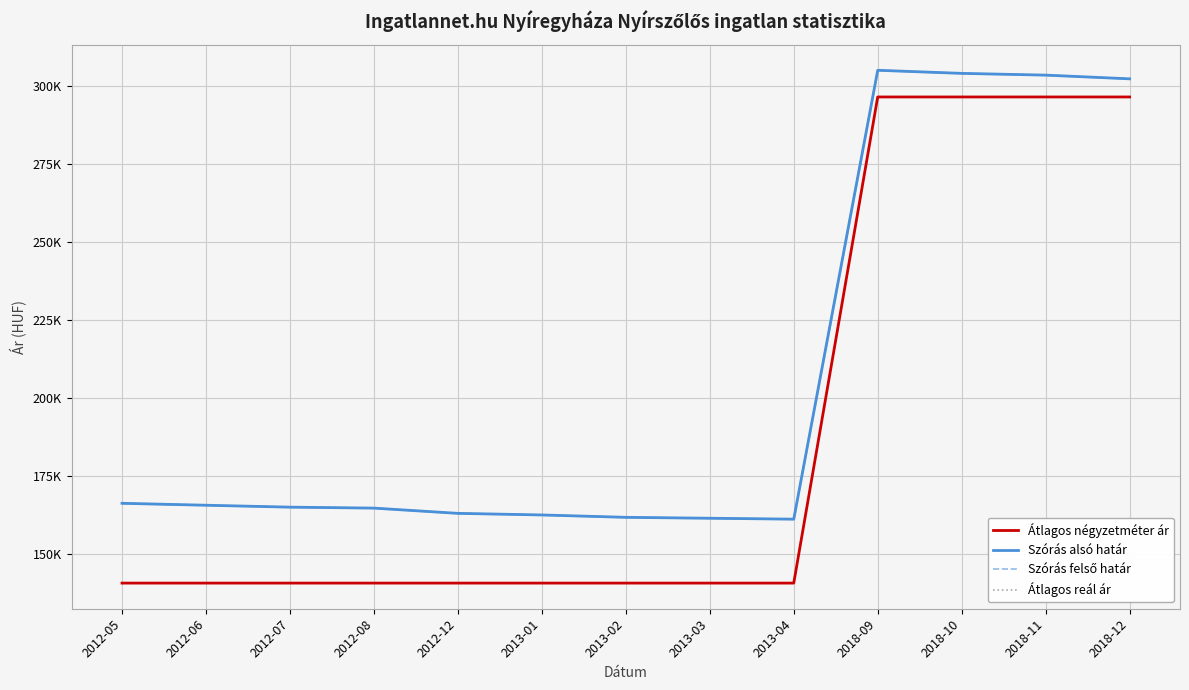

Which series has the largest range (max minus min)?

Átlagos négyzetméter ár